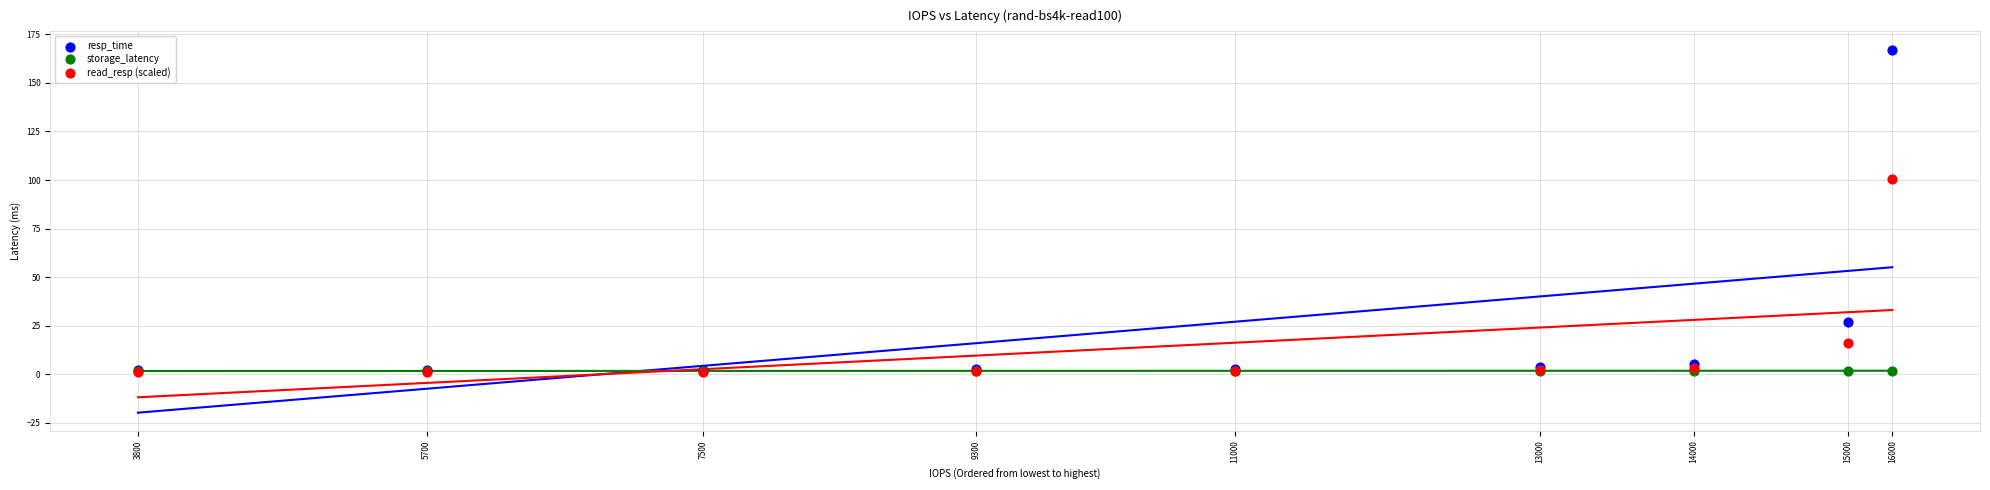

What are all the series names shown in the legend?

resp_time, storage_latency, read_resp (scaled)